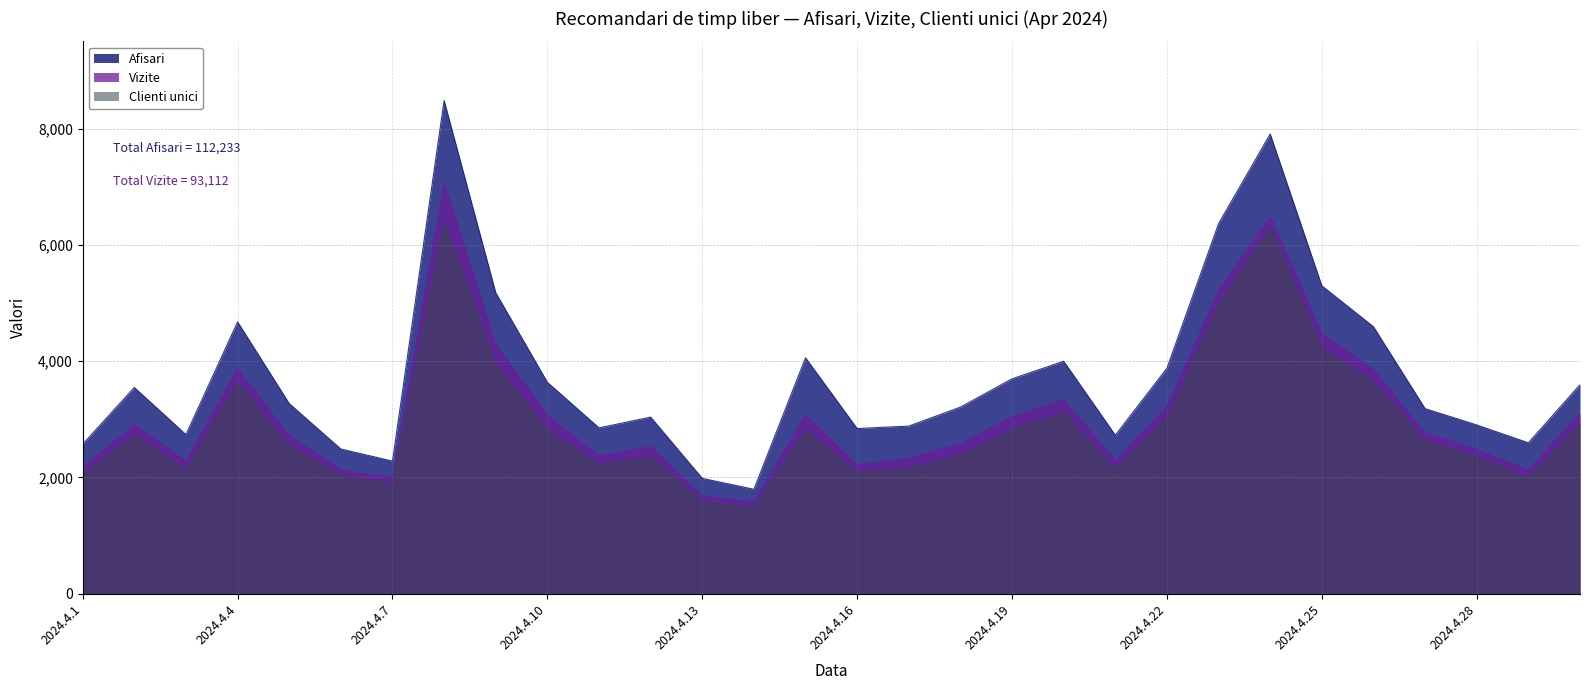

At which category is the sum across all series the highest?

2024.4.8